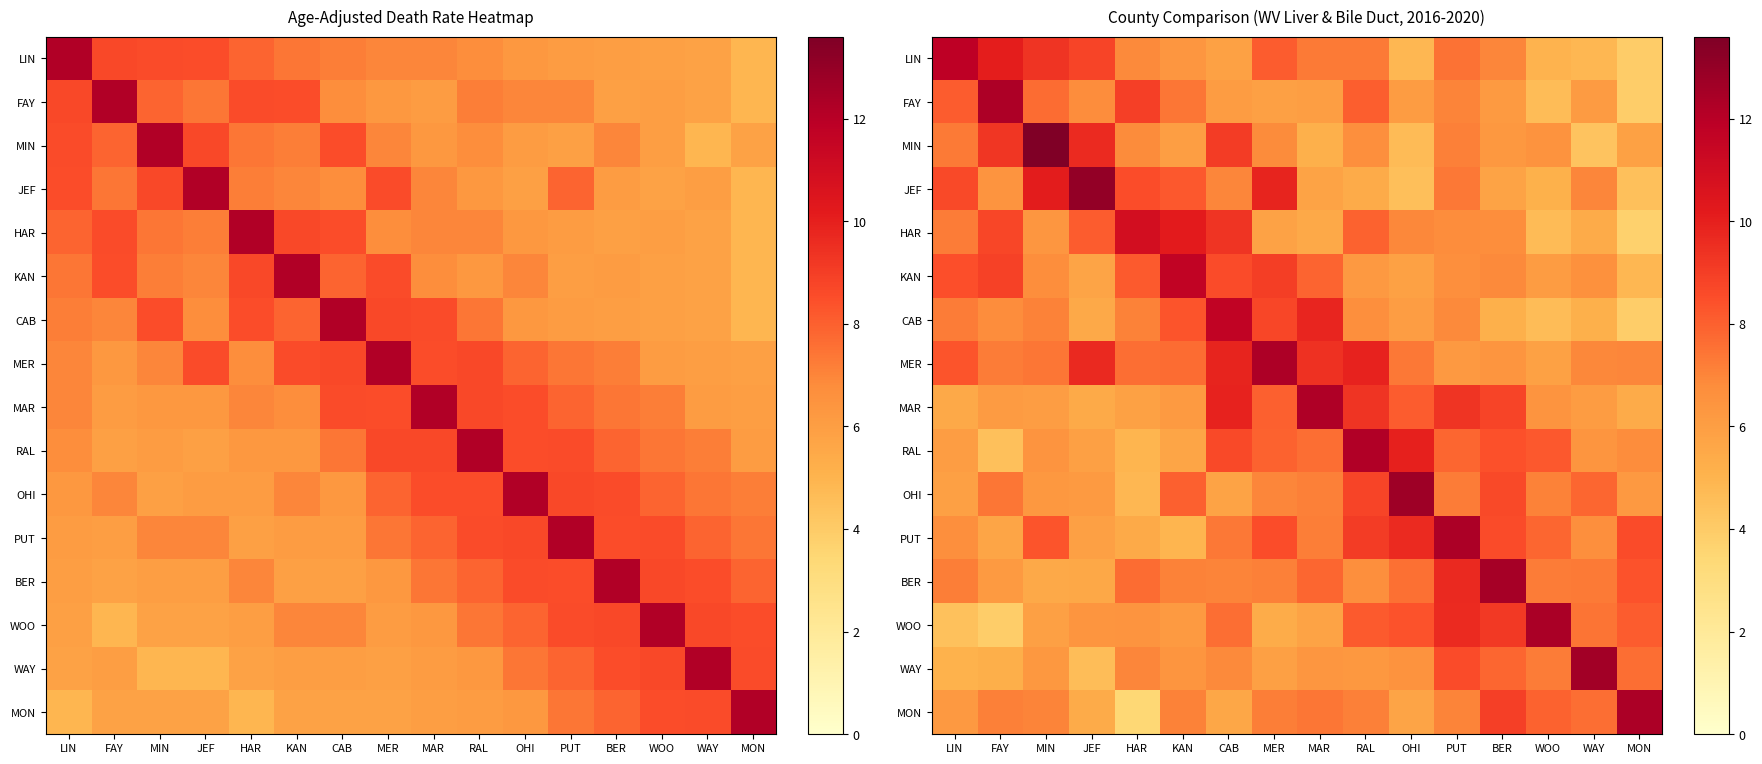

What is the minimum value for WAY?

4.6